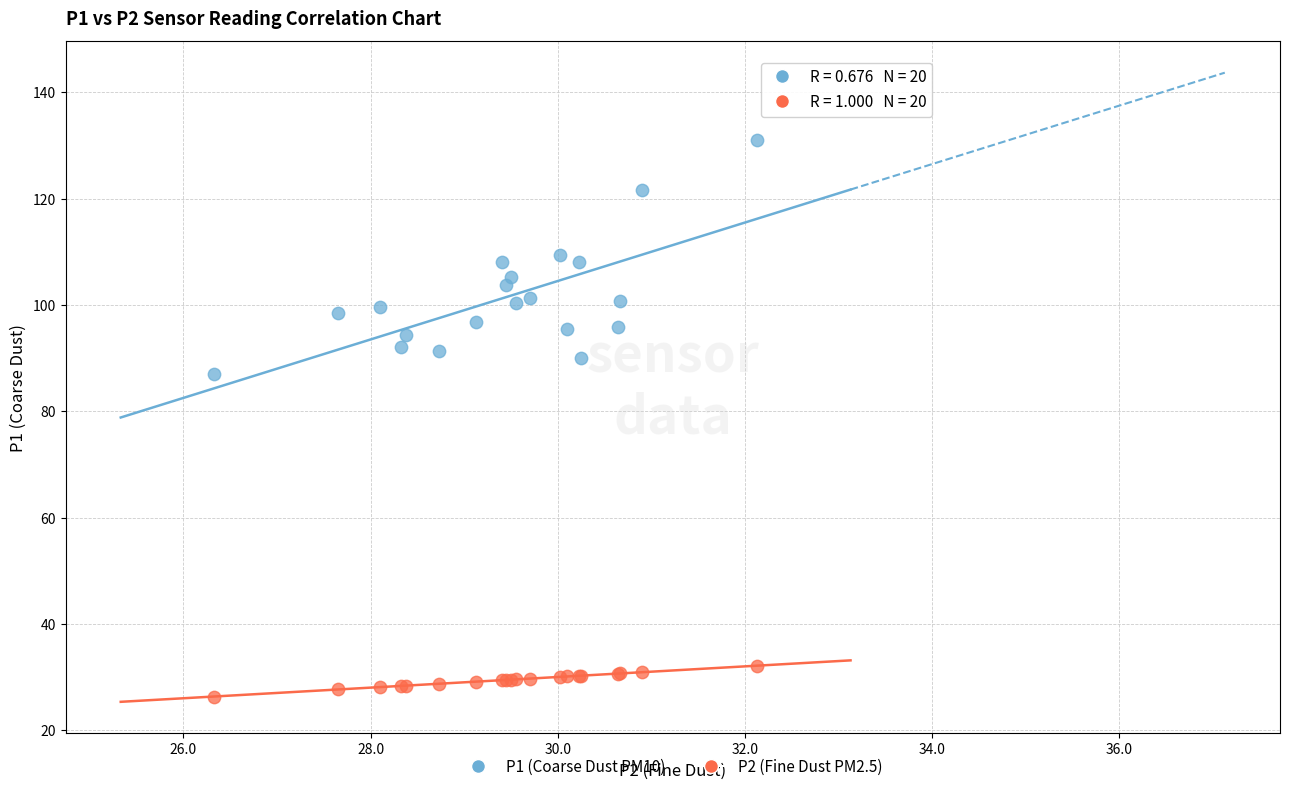

Which series reaches the maximum Y coordinate?

P1 (Coarse Dust PM10)